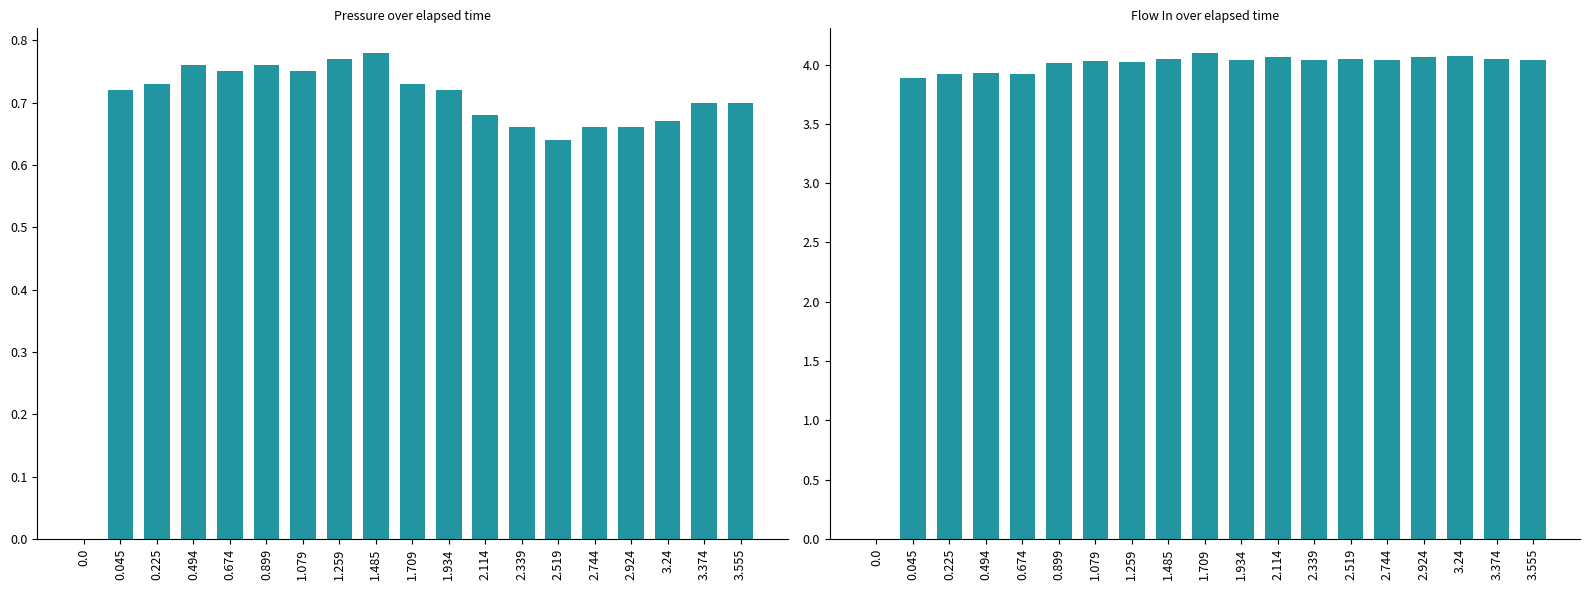

Rank the series by their average value, from lowest to highest.

pressure, flow_in